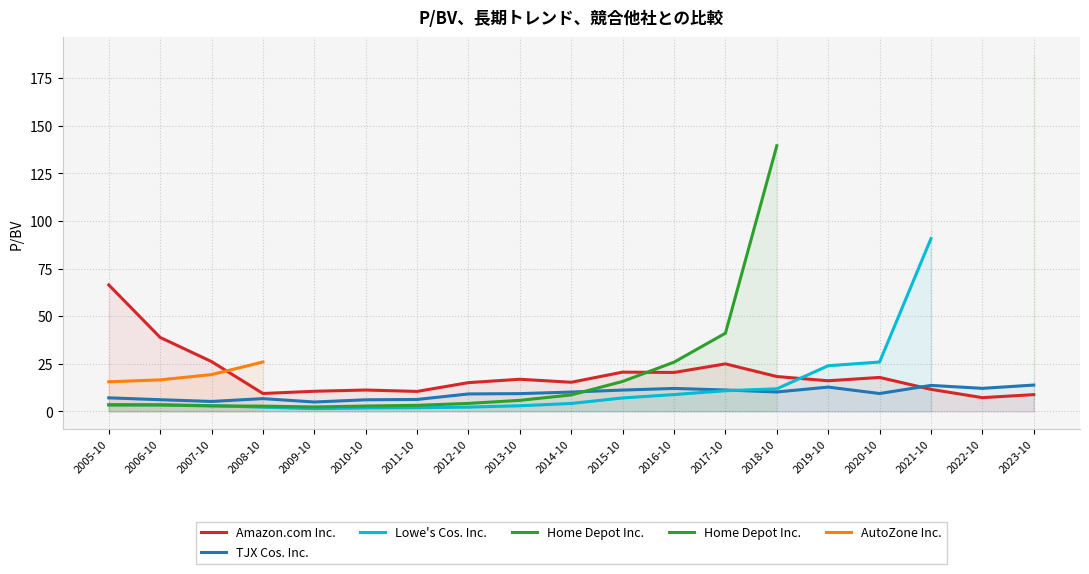

The value of AutoZone Inc. at 2017-10 is 0.0. True or false?

True